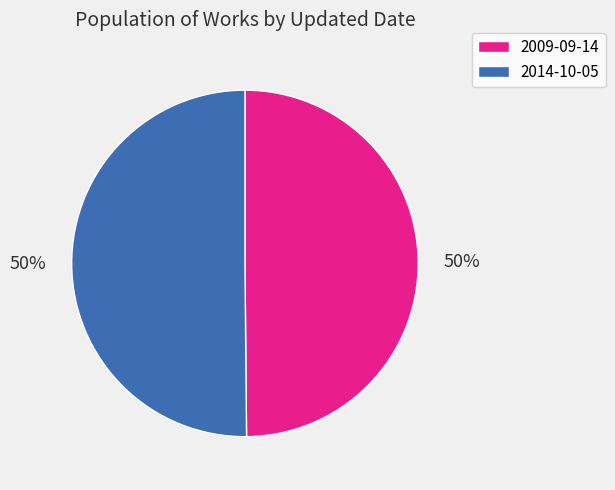

Combined, do 2009-09-14 and 2014-10-05 account for over 50%?

Yes